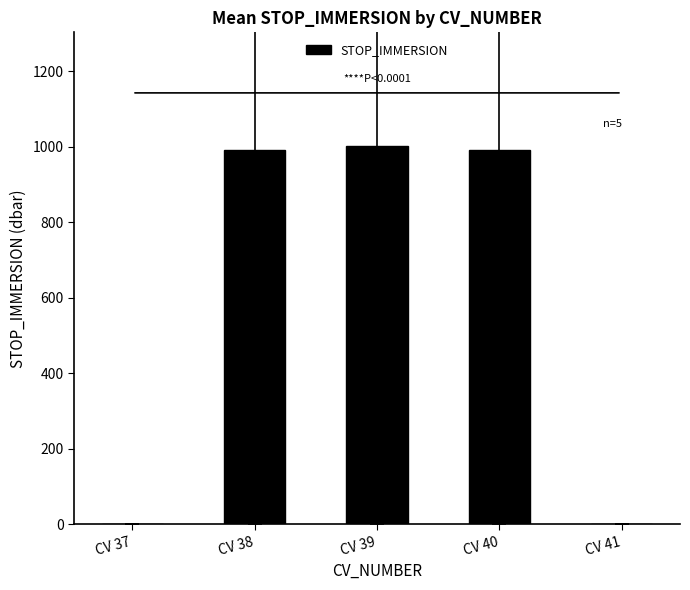

Which has a higher value, CV 39 or CV 38?

CV 39